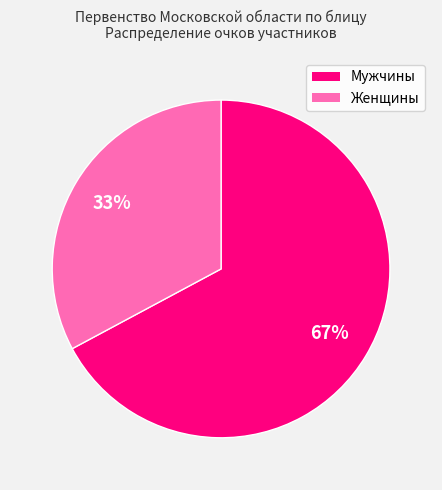

Is there a majority slice in this chart?

Yes